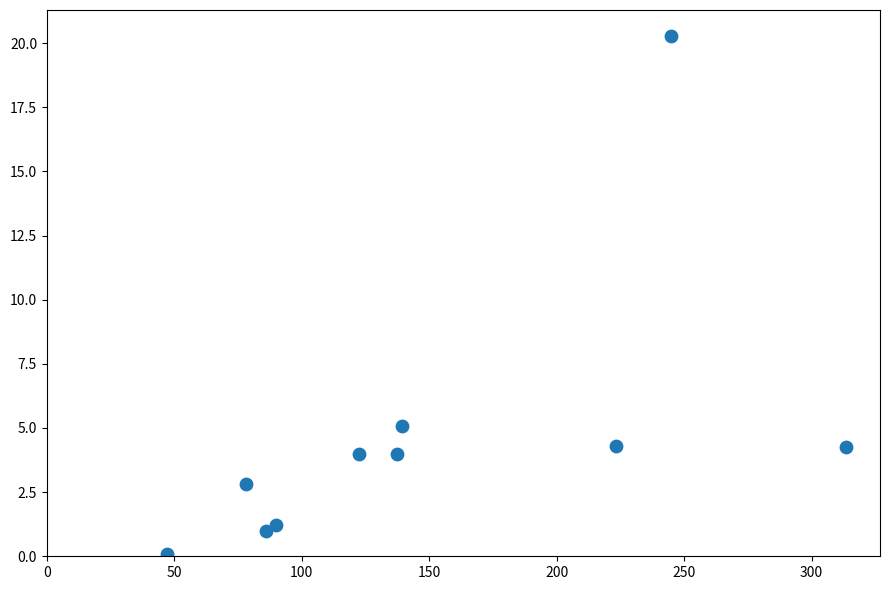

What is the average Y value?

4.7